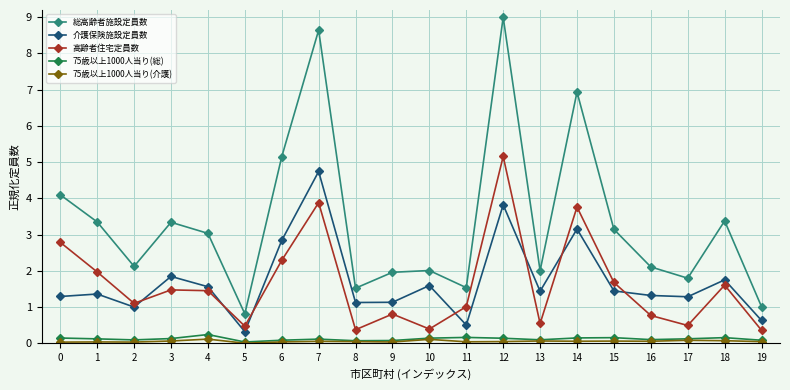

What is the difference between the second highest and second lowest values in the 75歳以上1000人当り(介護) series?

0.1